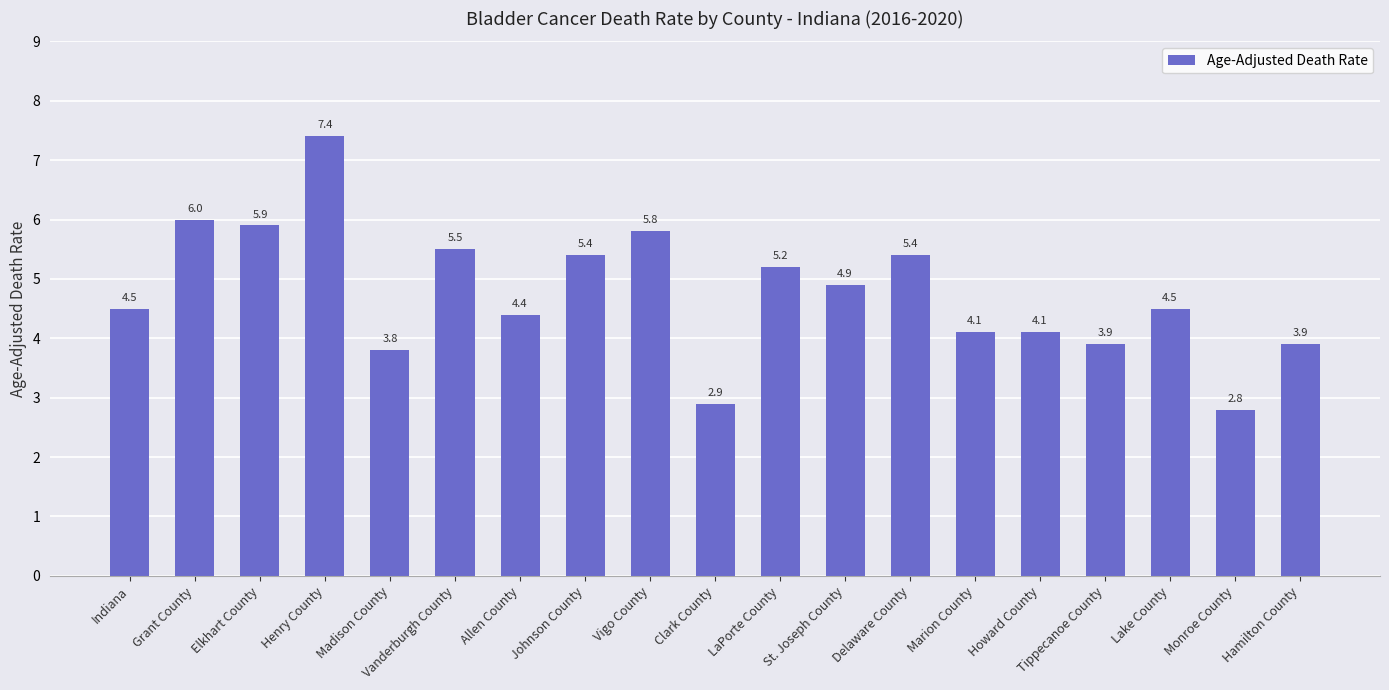

True or false: the data shows 7.5 at Indiana.

False